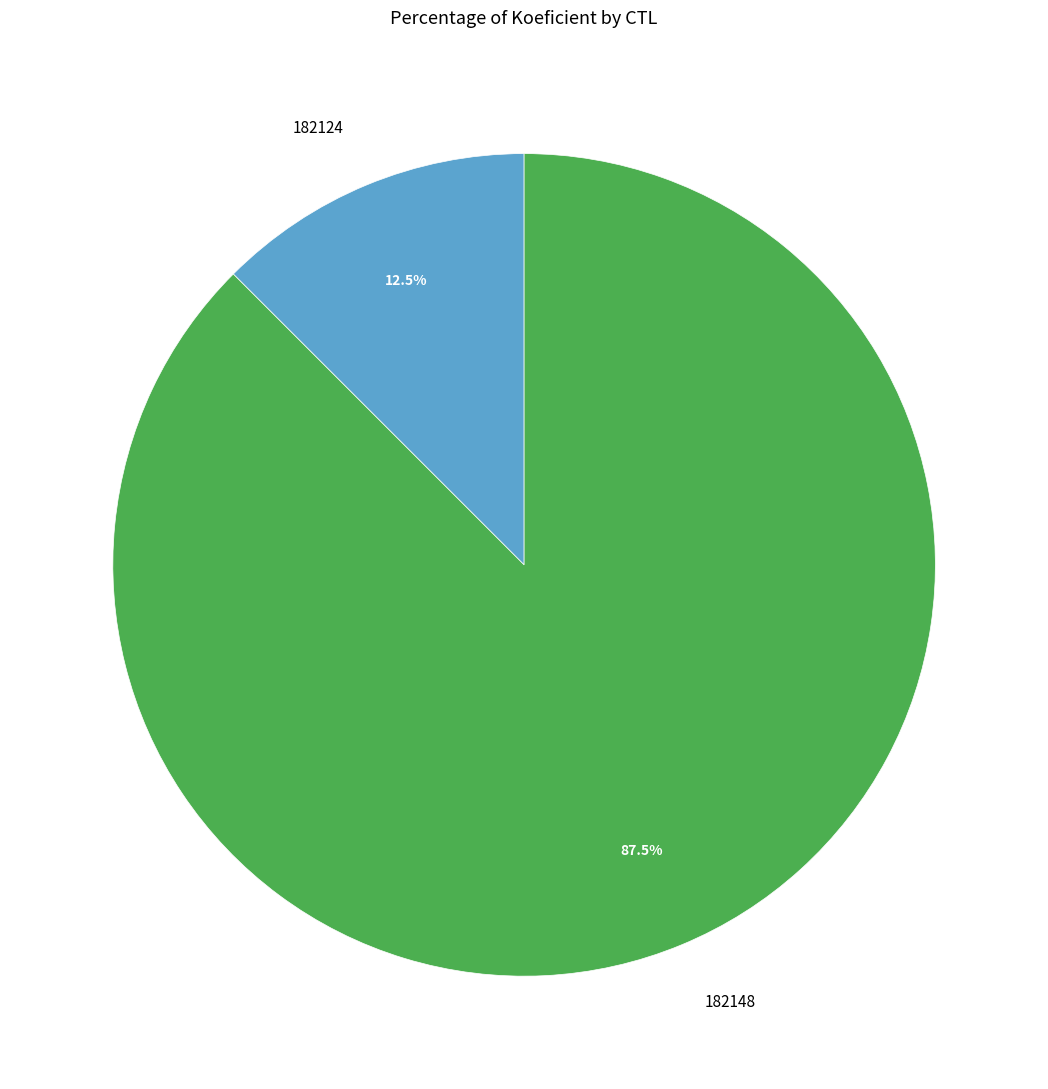

To the nearest percent, what is the difference between the 182124 and 182148 slice percentages?

75%